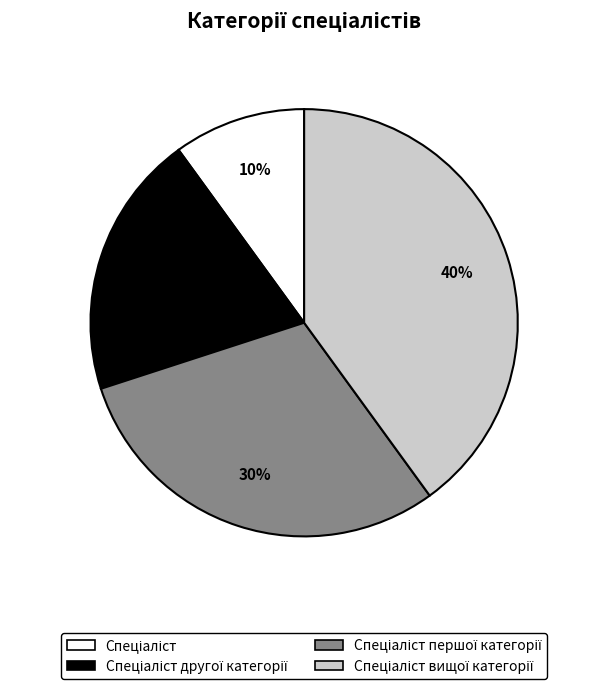

Is there a majority slice in this chart?

No